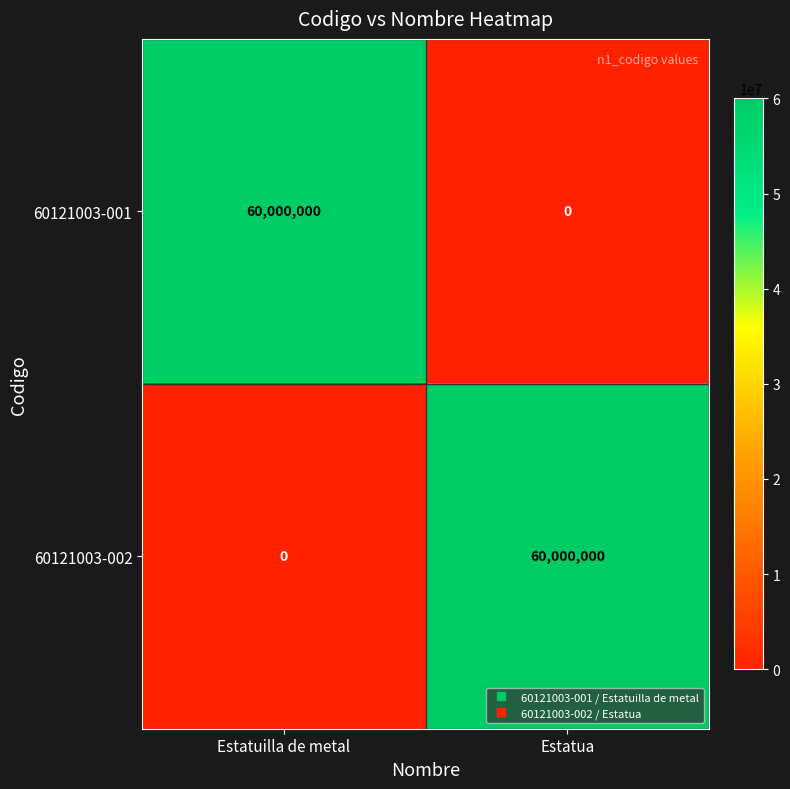

At which label is 60121003-002 closest to 30000000?

Estatuilla de metal